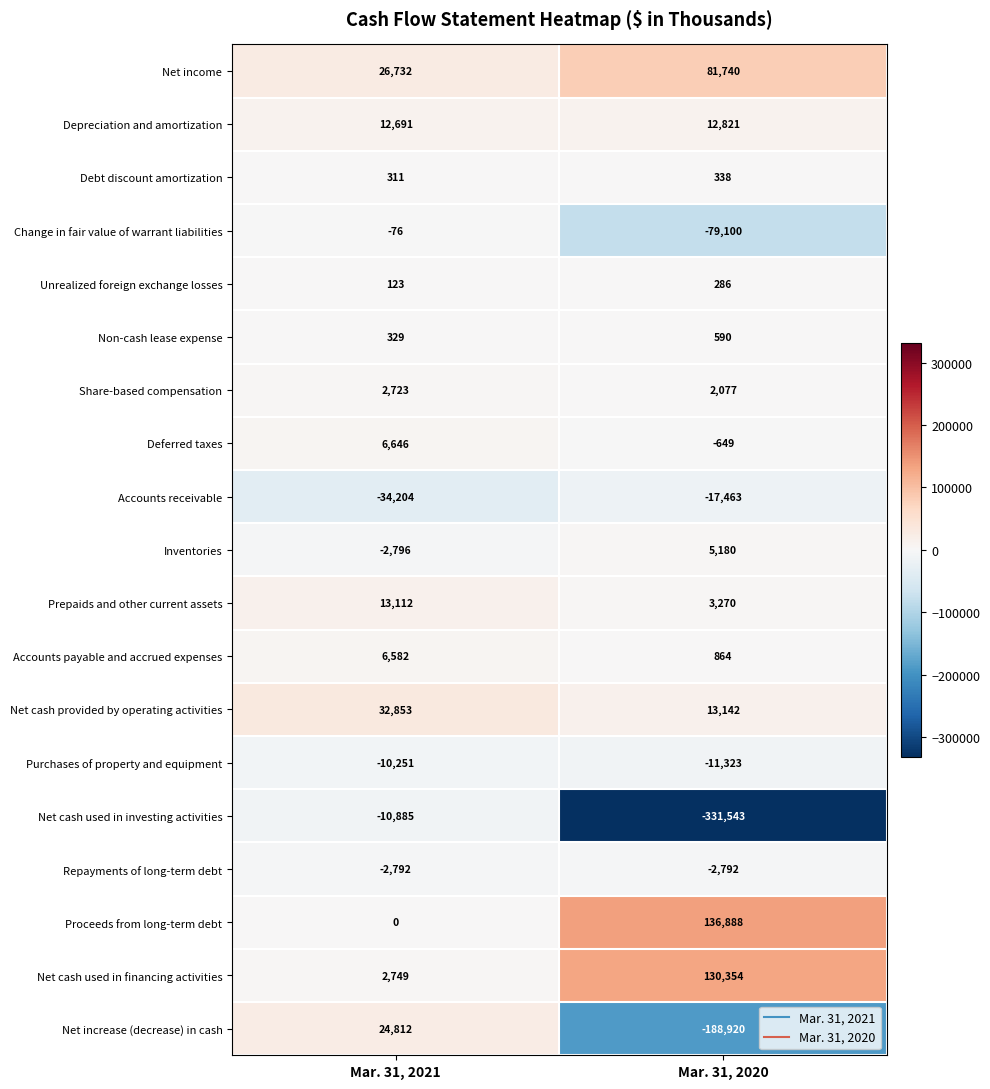

Rank the series at Mar. 31, 2020 from lowest to highest value.

Net cash used in investing activities, Net increase (decrease) in cash, Change in fair value of warrant liabilities, Accounts receivable, Purchases of property and equipment, Repayments of long-term debt, Deferred taxes, Unrealized foreign exchange losses, Debt discount amortization, Non-cash lease expense, Accounts payable and accrued expenses, Share-based compensation, Prepaids and other current assets, Inventories, Depreciation and amortization, Net cash provided by operating activities, Net income, Net cash used in financing activities, Proceeds from long-term debt